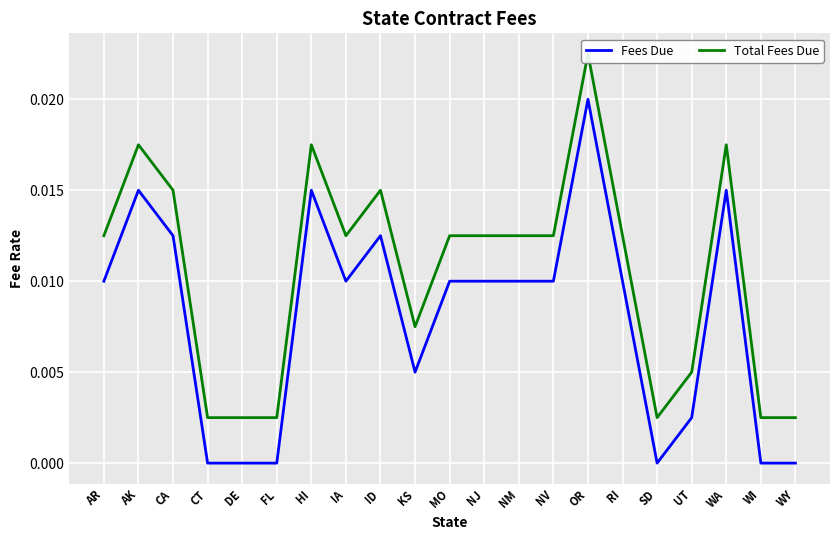

What is the sum of all Fees Due values?

0.2